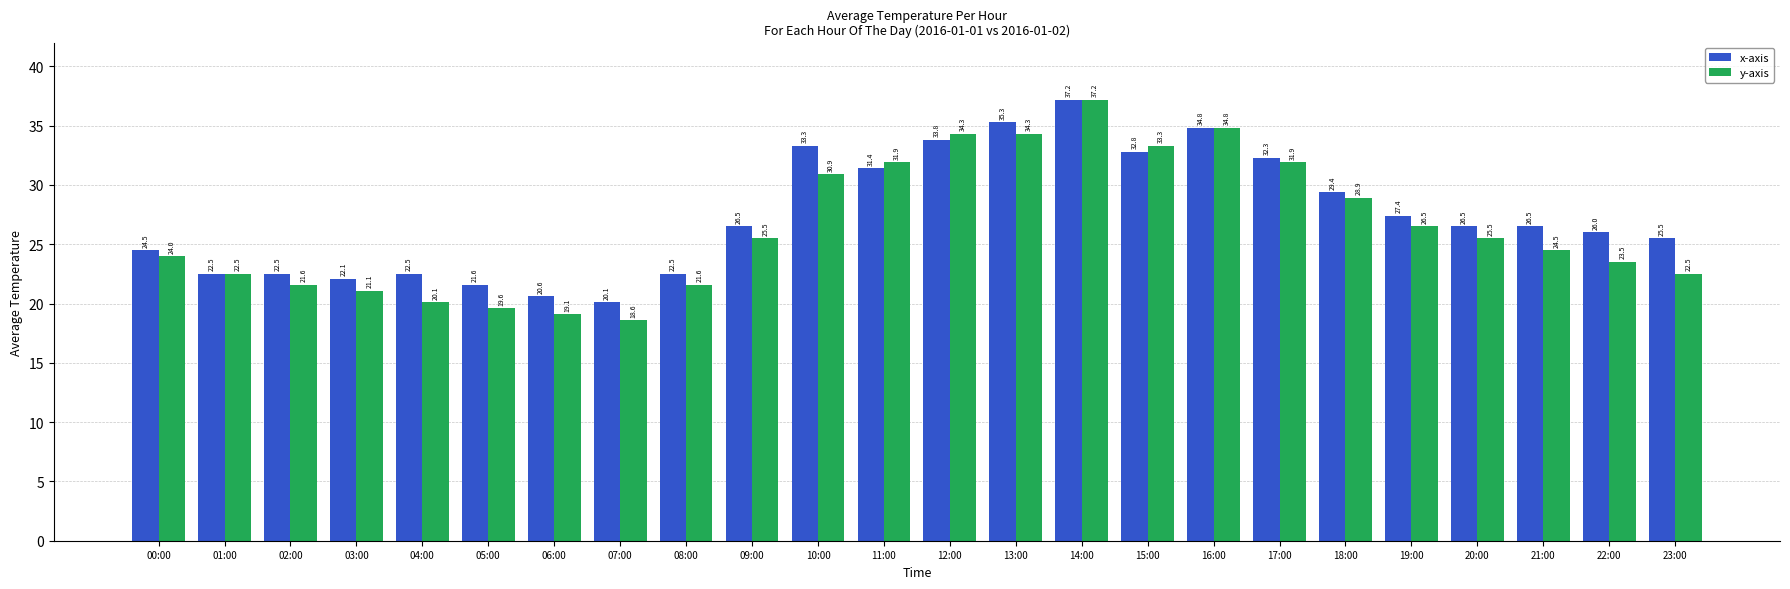

Where does the x-axis series first go above 26?

09:00